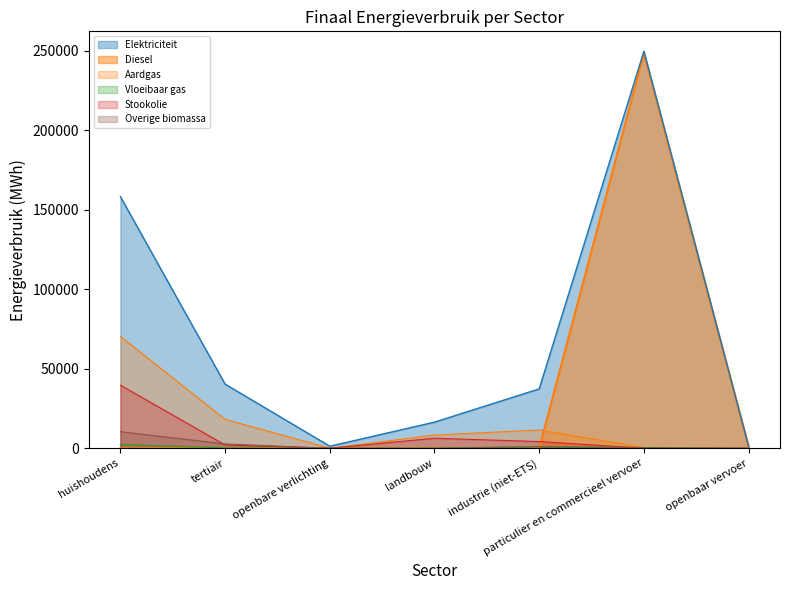

At which category is the sum across all series the highest?

particulier en commercieel vervoer